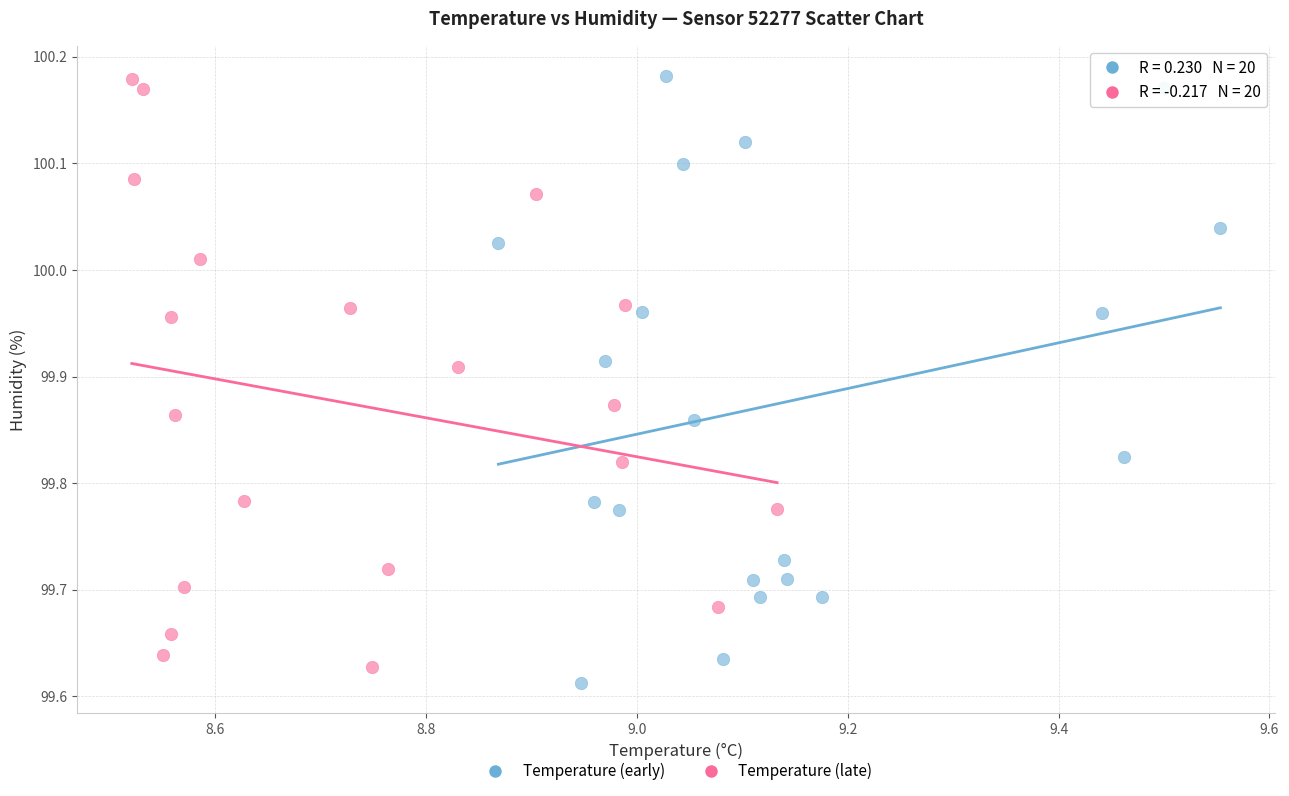

What are all the series names shown in the legend?

Temperature (early), Temperature (late)